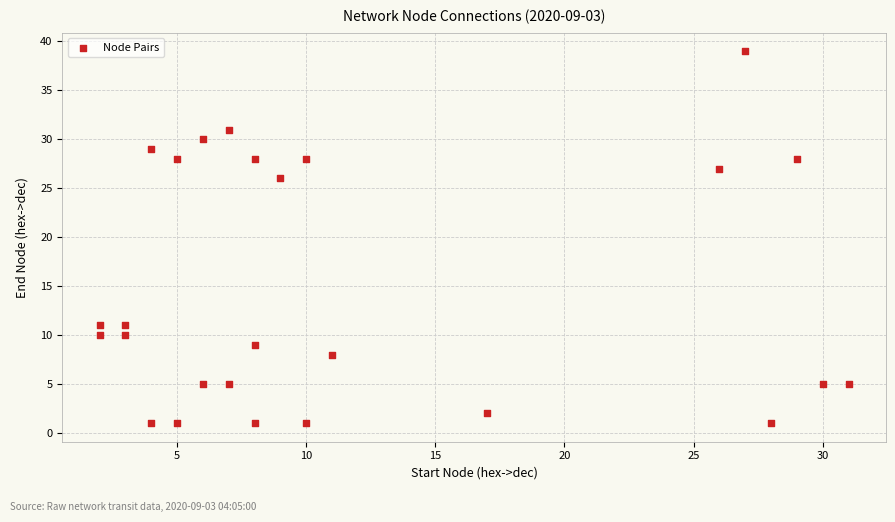

What Y value in the scatter plot is closest to 20?

26